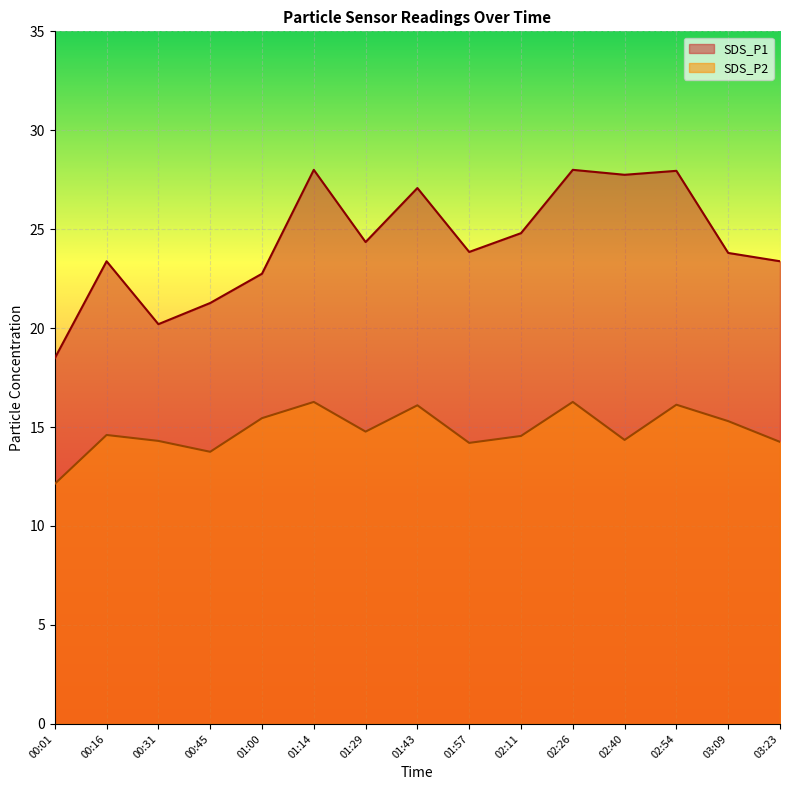

True or false: SDS_P1 and SDS_P2 intersect in this chart.

False